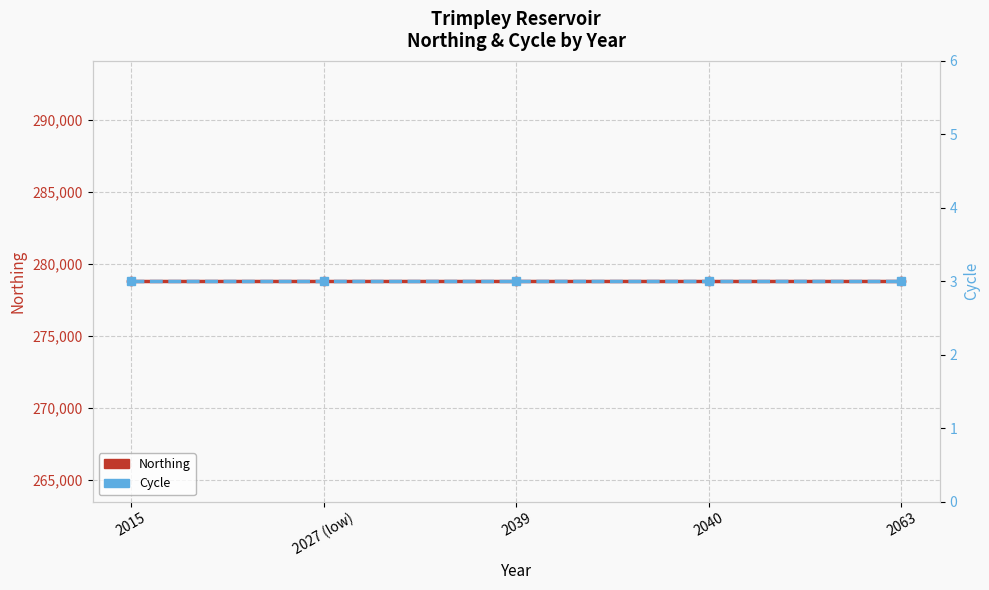

Which category has the highest value across all series?

2015